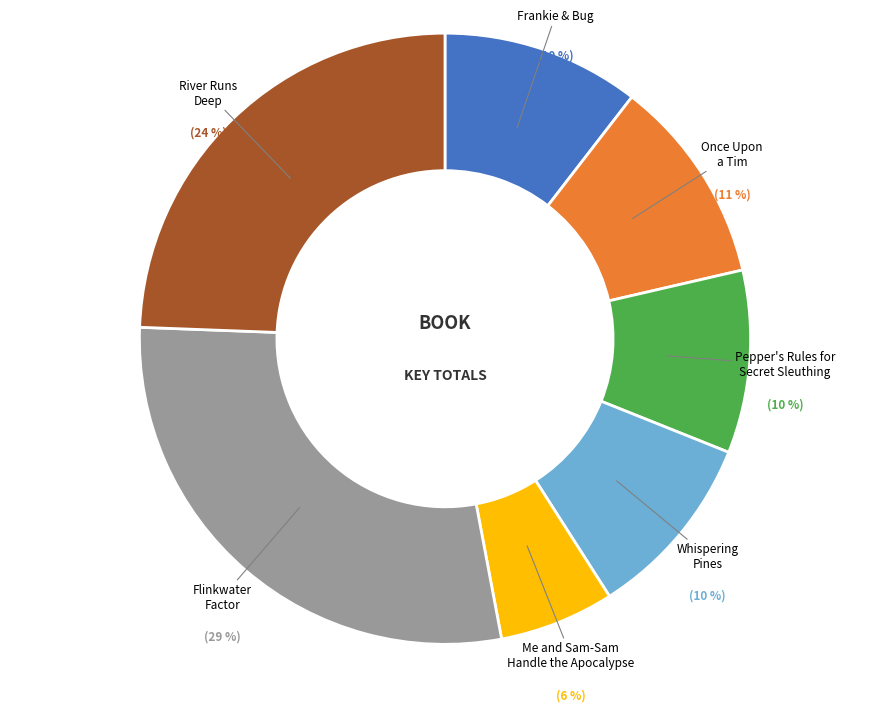

How many segments does this pie chart have?

7